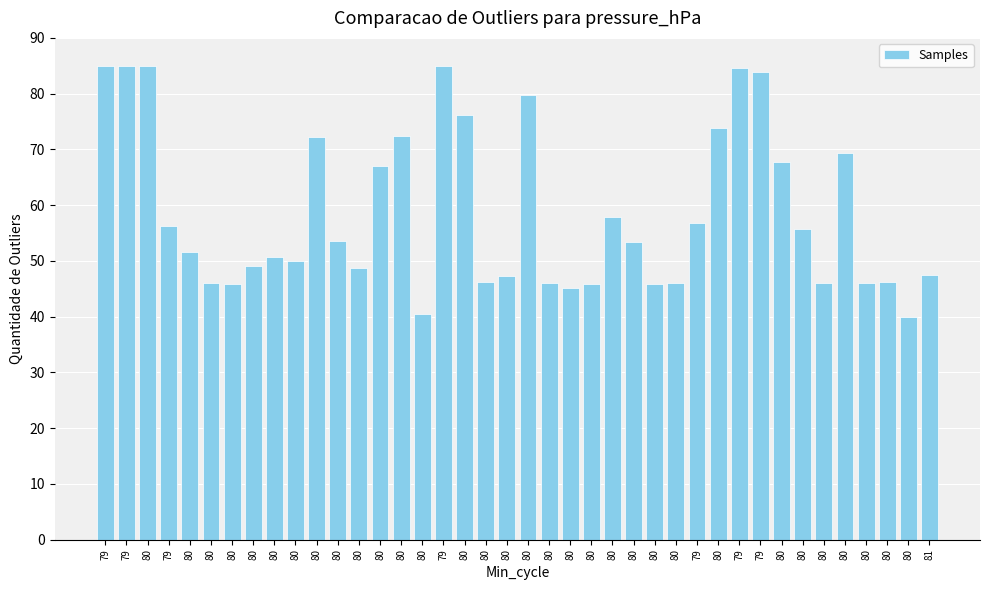

Count the number of values greater than 53.

20